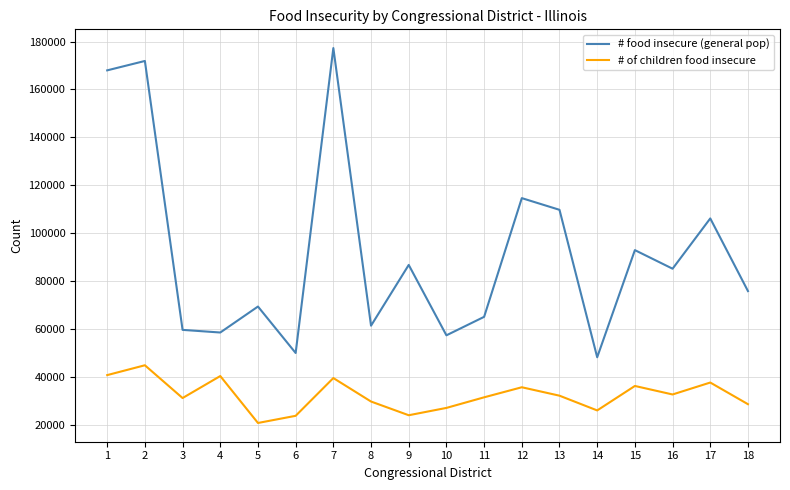

The value of # of children food insecure at 15 is 19641. True or false?

False